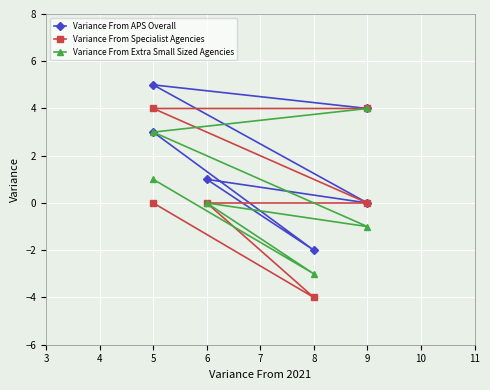

True or false: Variance From Specialist Agencies and Variance From Extra Small Sized Agencies intersect in this chart.

False